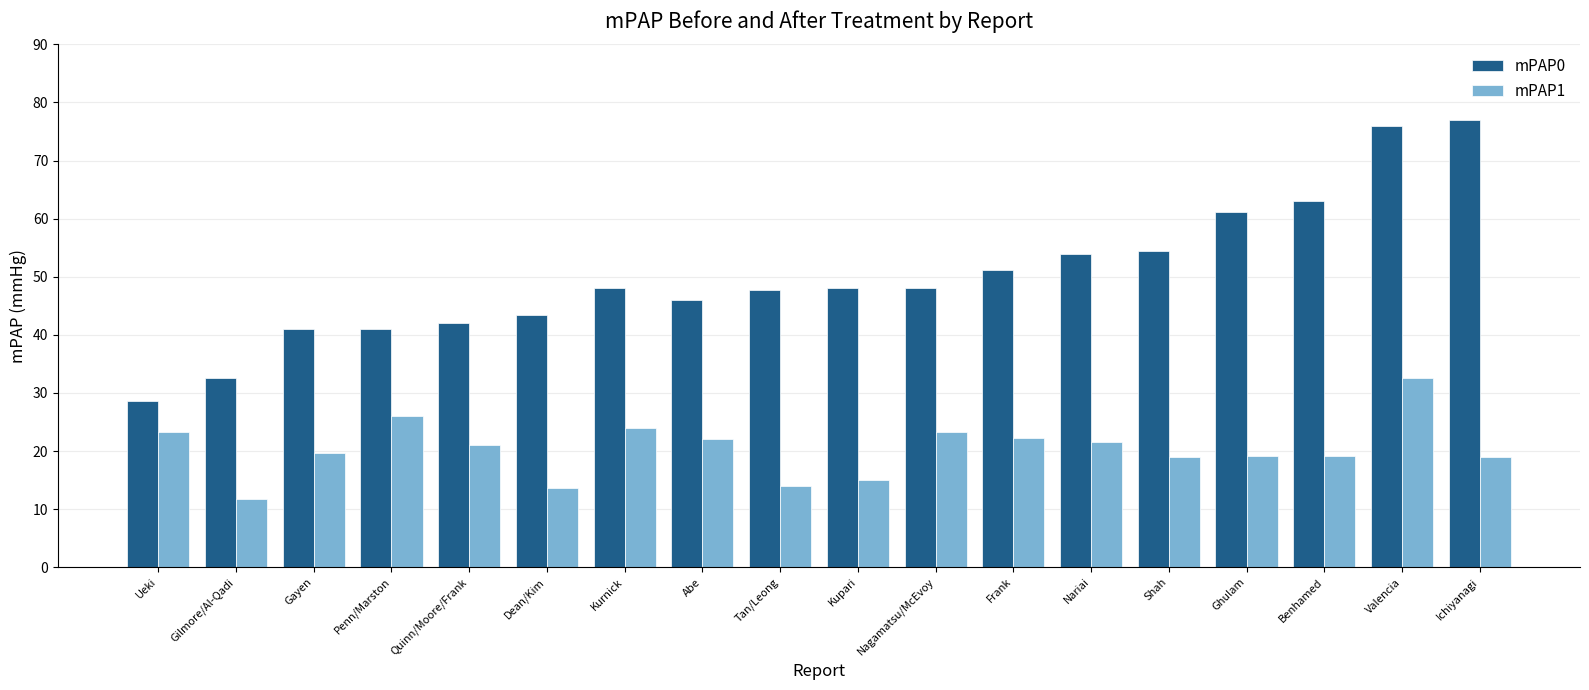

At Gilmore/Al-Qadi, list the series in order from largest to smallest.

mPAP0, mPAP1